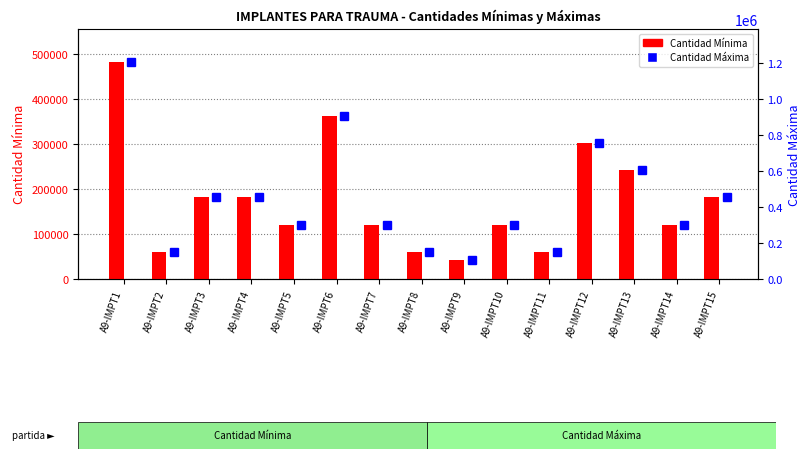

What is the lowest value of the Cantidad Mínima series?

42224